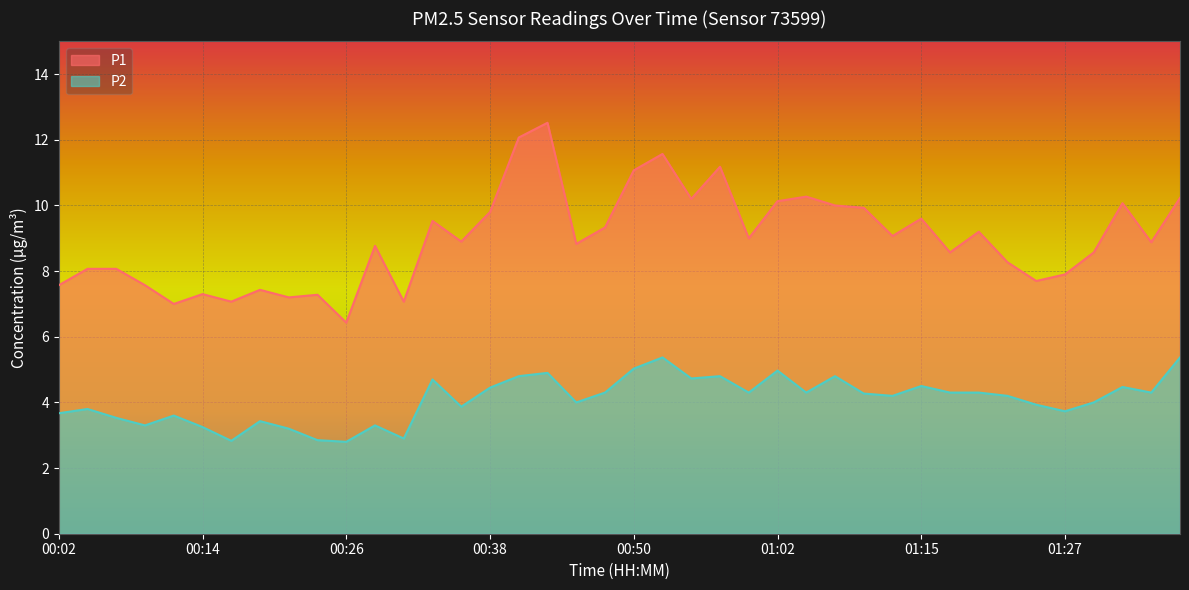

Which series changed the most between 00:38 and 01:34?

P1